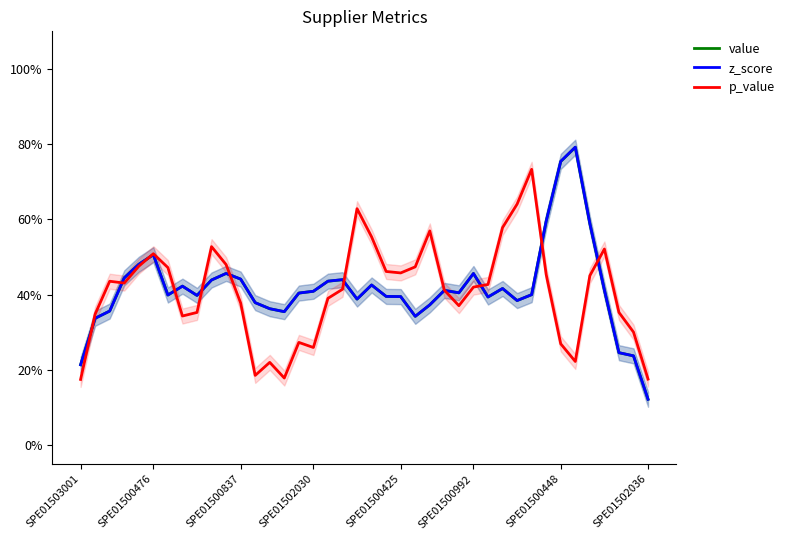

Which category has the lowest value in the z_score series?

SPE01502036